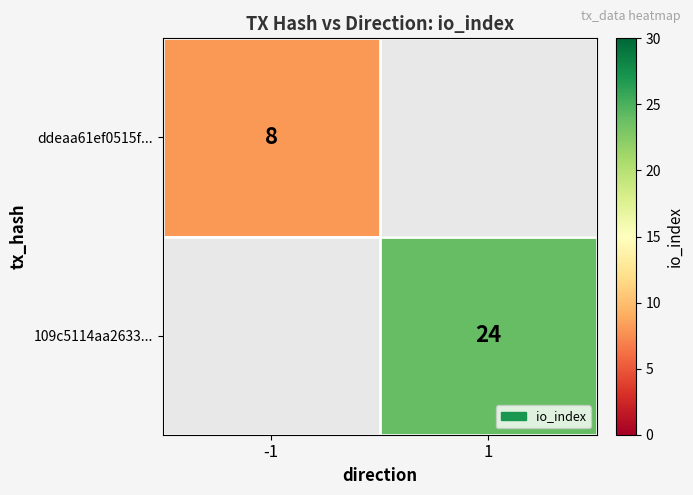

How many series are shown in this chart?

2